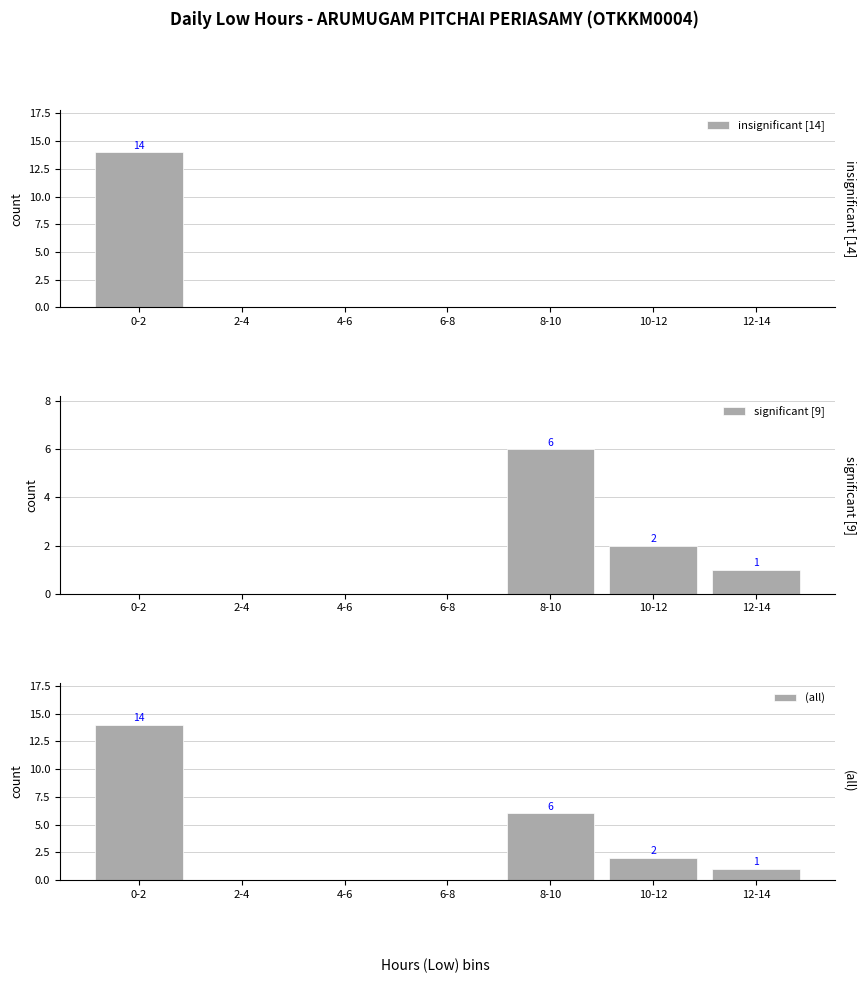

Which category has the highest value in the (all) series?

0-2